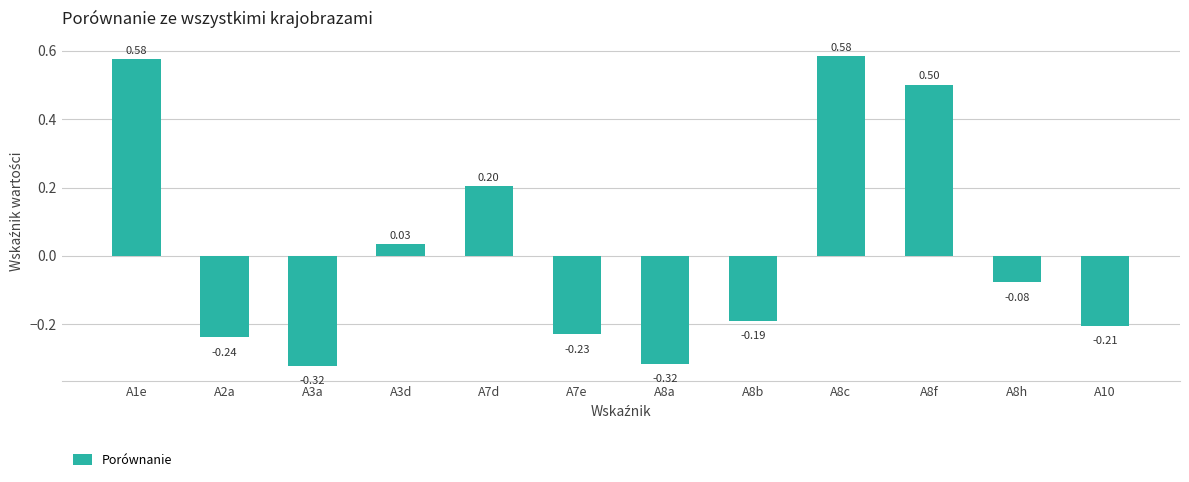

What is the label of the 4th bar from the right?

A8c